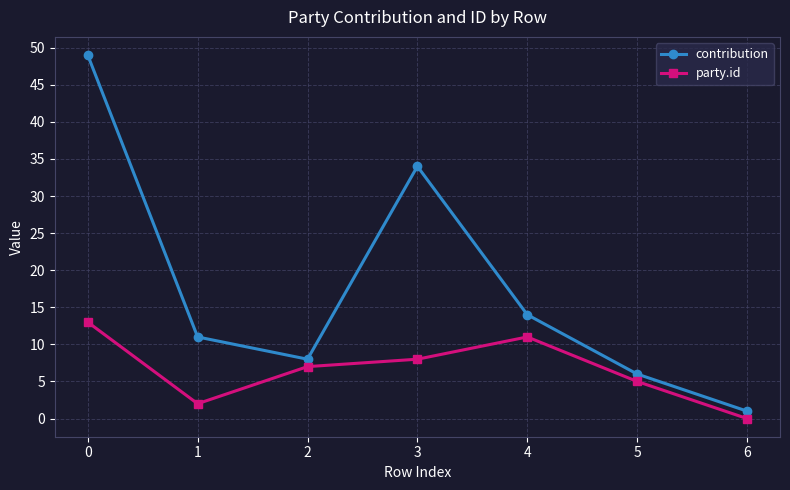

The value of party.id at 3 is 11. True or false?

False